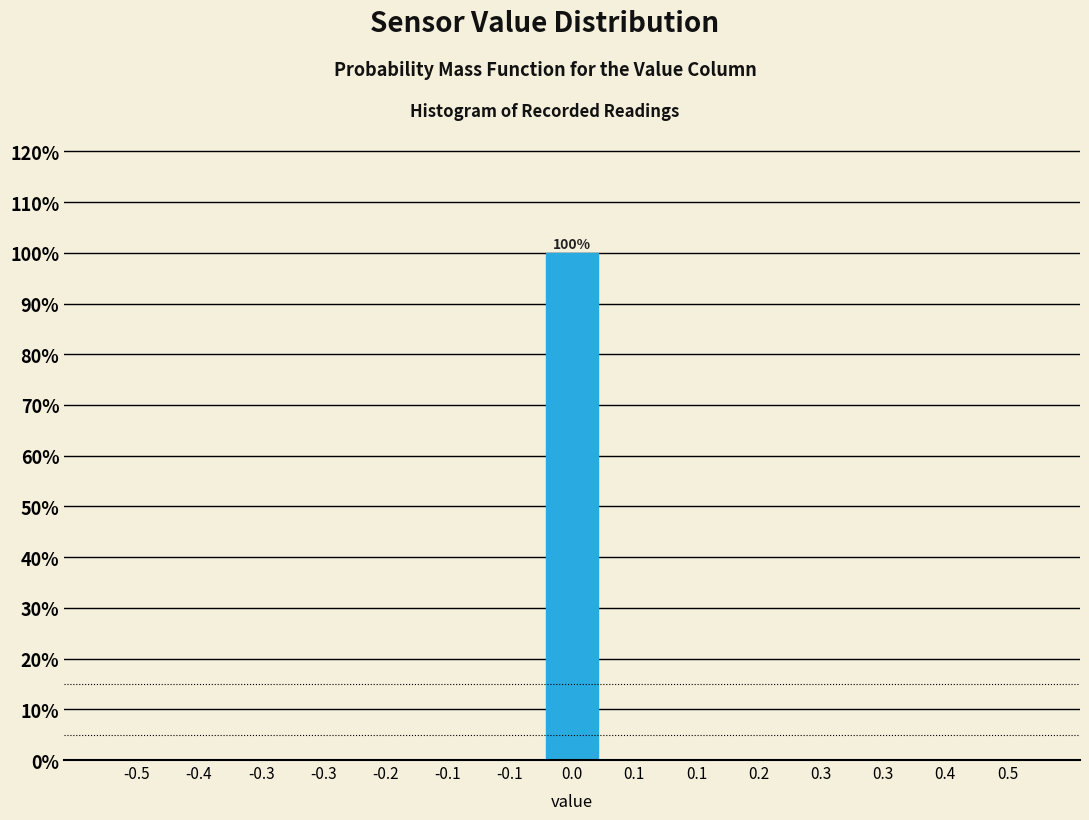

How many series are shown in this chart?

1